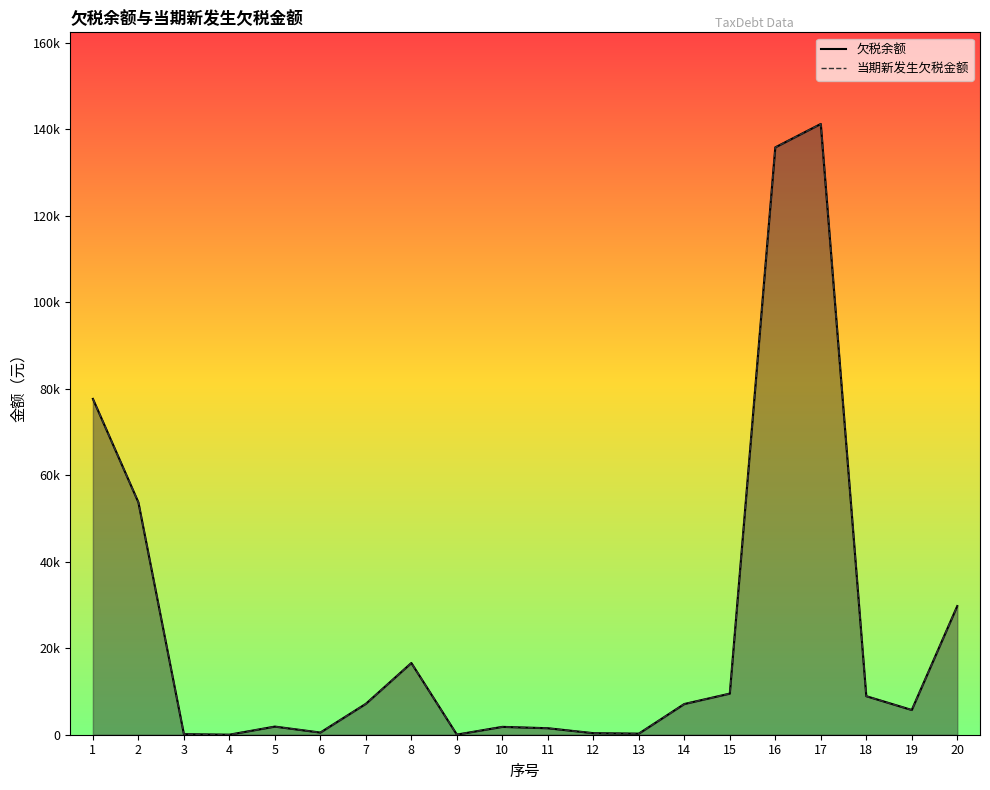

Rank the series at 6 from highest to lowest value.

欠税余额, 当期新发生欠税金额